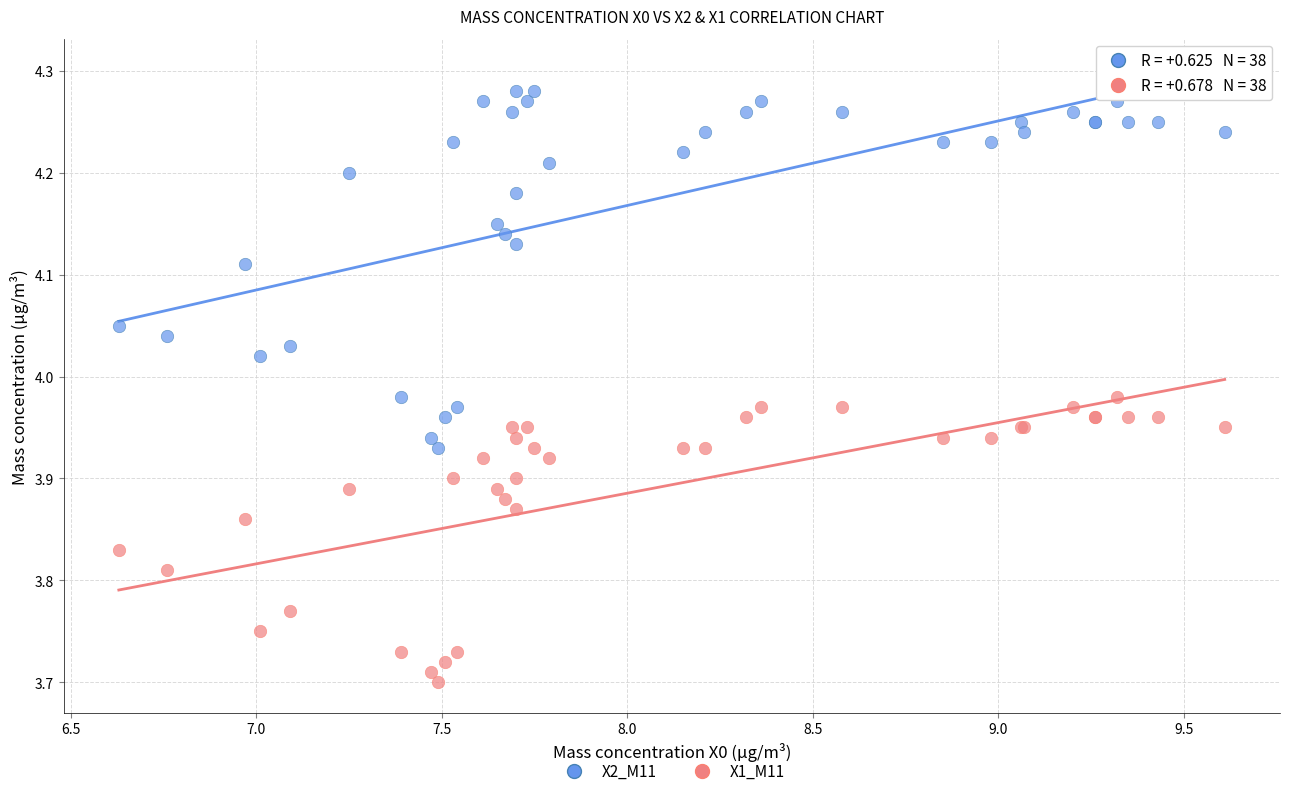

Which series reaches the minimum Y coordinate?

X1_M11